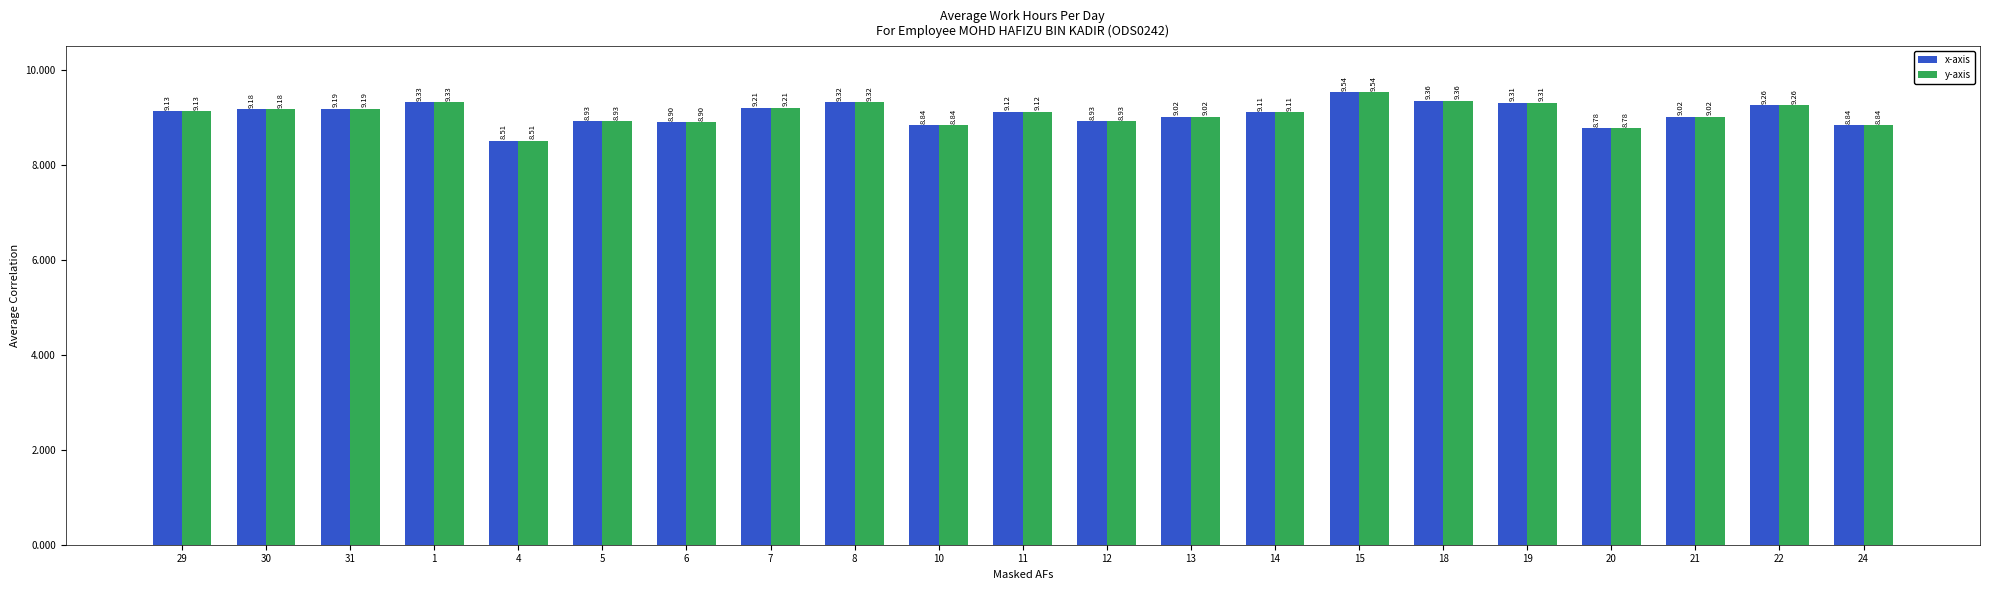

Which category has the lowest value in the y-axis series?

4